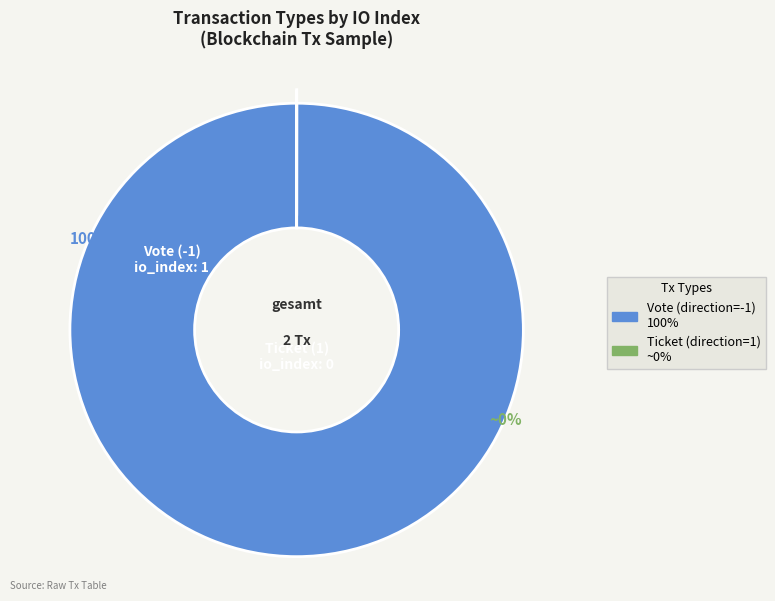

To the nearest percent, what is the average slice percentage?

50%